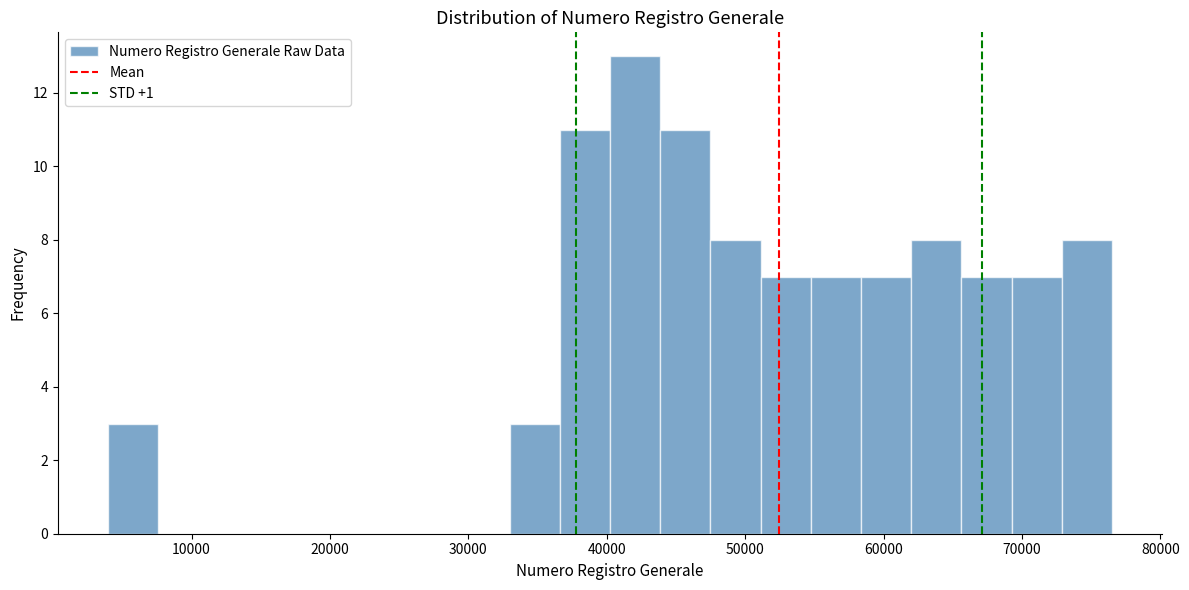

Read against the x-axis, roughly where is the centre of the tallest bar?

42000